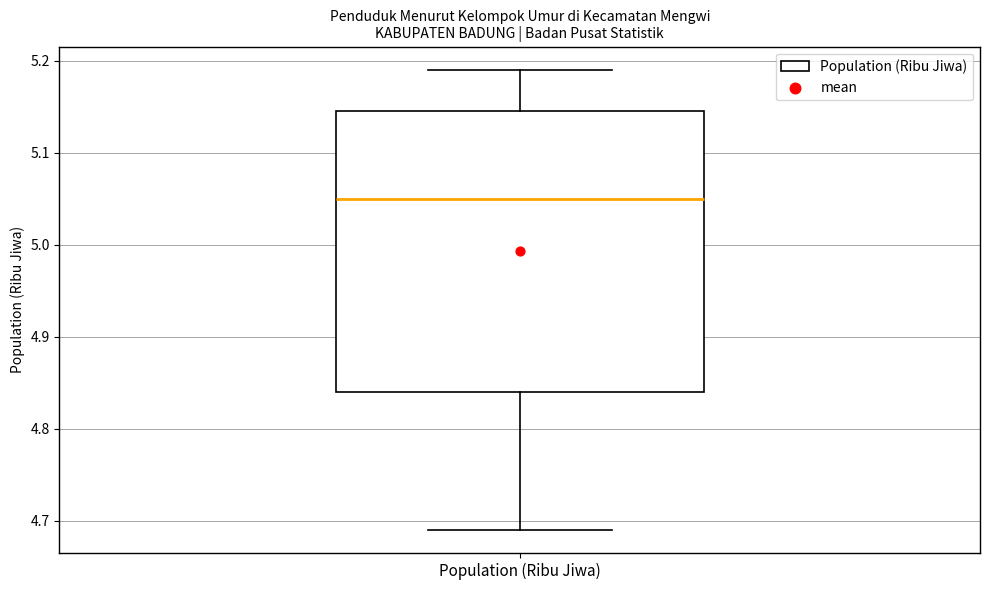

Where is the upper edge of the box for Population (Ribu Jiwa) on the y-axis? The values are not printed on the chart, so give them approximately, as read against the axis.

5.15